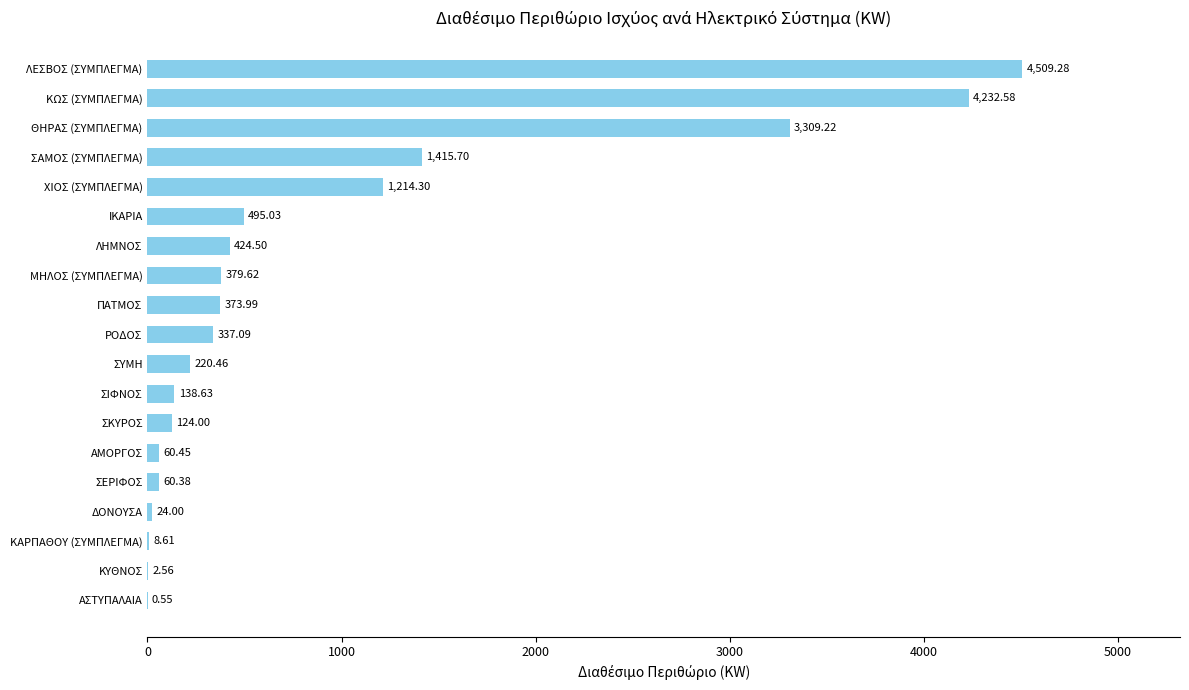

Which label corresponds to the largest value in the chart?

ΛΕΣΒΟΣ (ΣΥΜΠΛΕΓΜΑ)